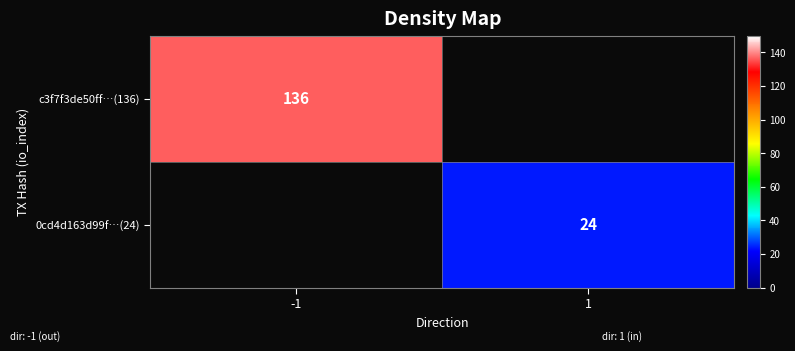

Is it true that 0cd4d163d99f…(24) equals 32 at 1?

False